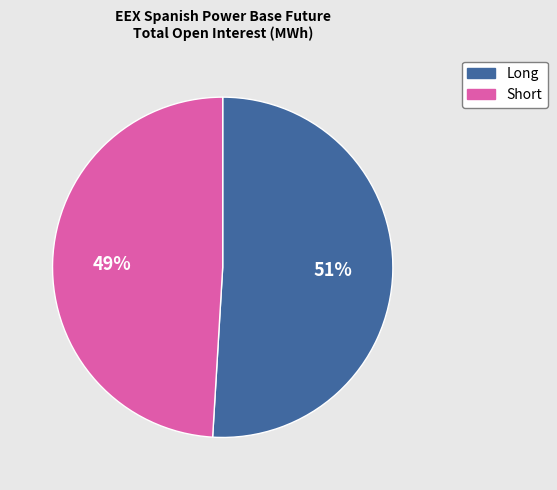

Which has a higher value, Short or Long?

Long